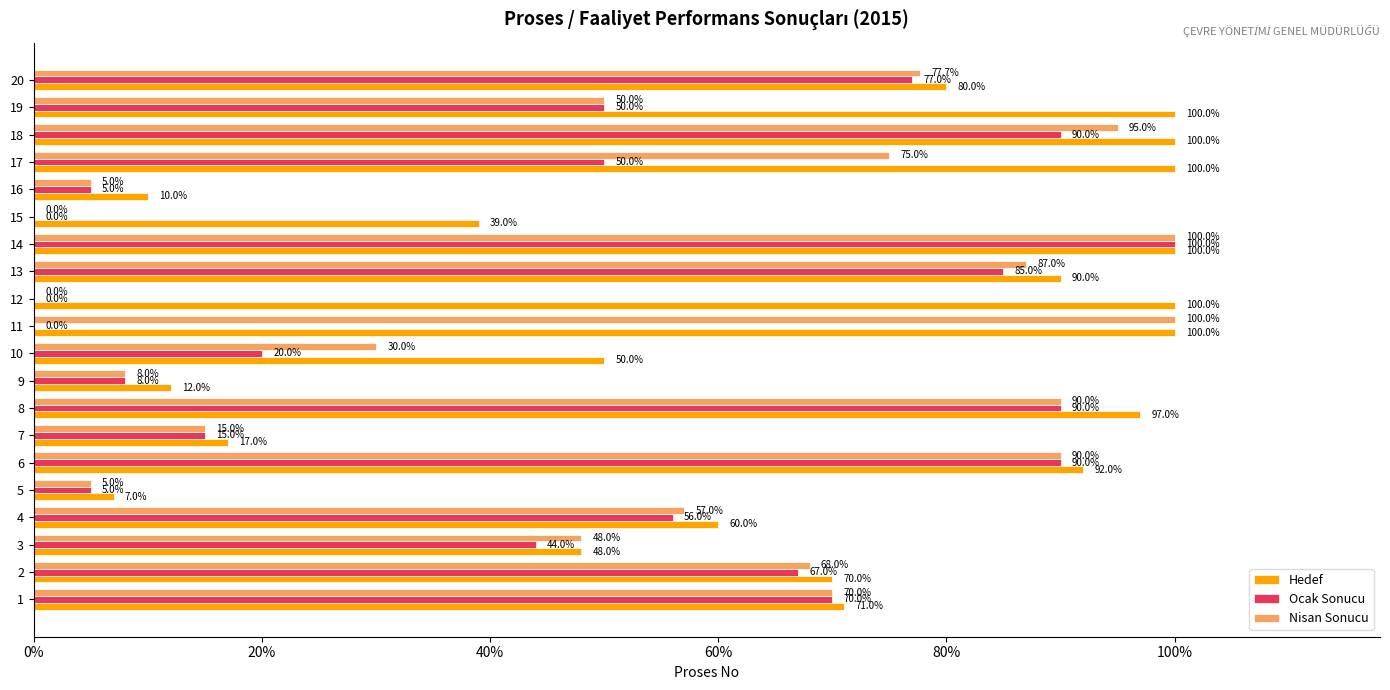

Which series has the largest range (max minus min)?

Ocak Sonucu